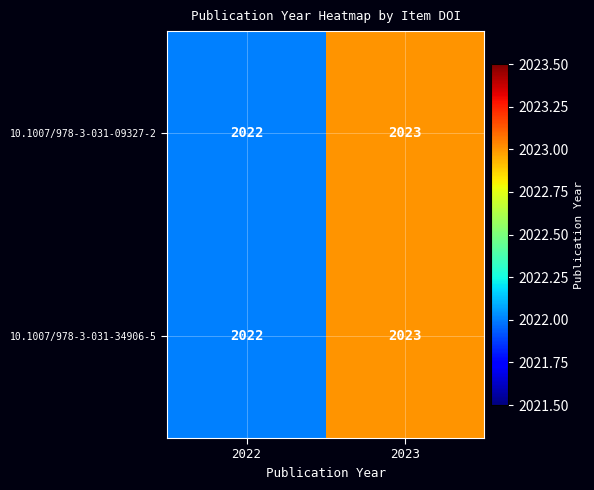

Reading left to right, what are all the values shown in this chart?

10.1007/978-3-031-09327-2: 2022	2023
10.1007/978-3-031-34906-5: 2022	2023